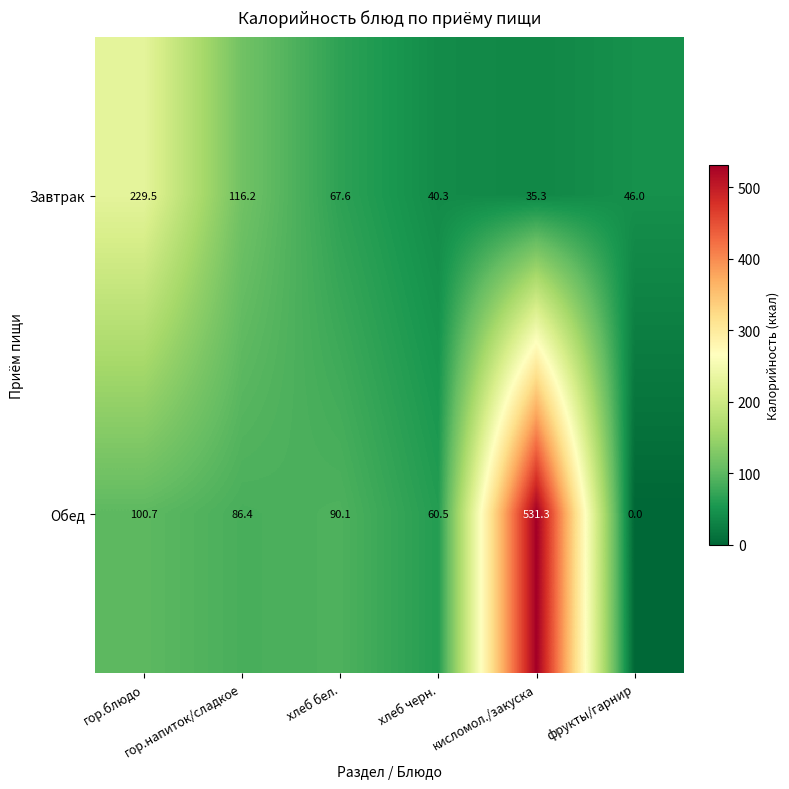

At which category does the chart reach its minimum across all series?

фрукты/гарнир